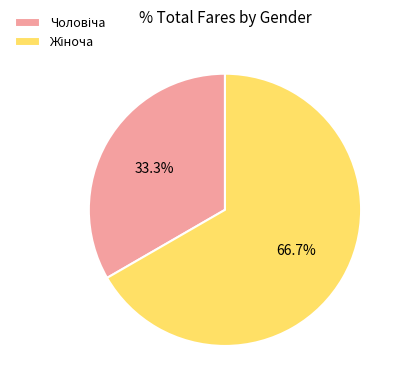

Is there any slice that represents more than half of the pie?

Yes